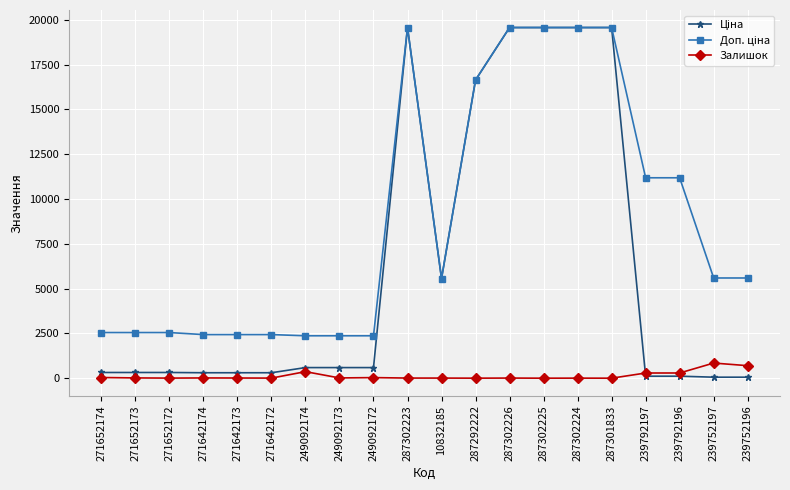

At how many categories does at least one series exceed 13404?

6